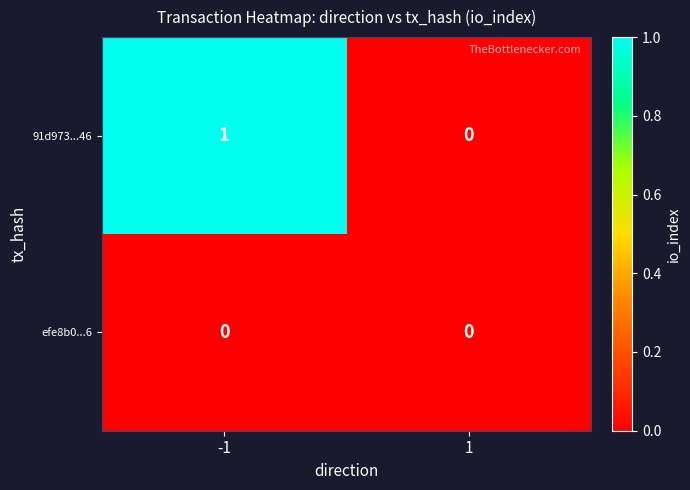

Reading left to right, transcribe all the data shown in this chart.

91d973...46: 1	0
efe8b0...6: 0	0